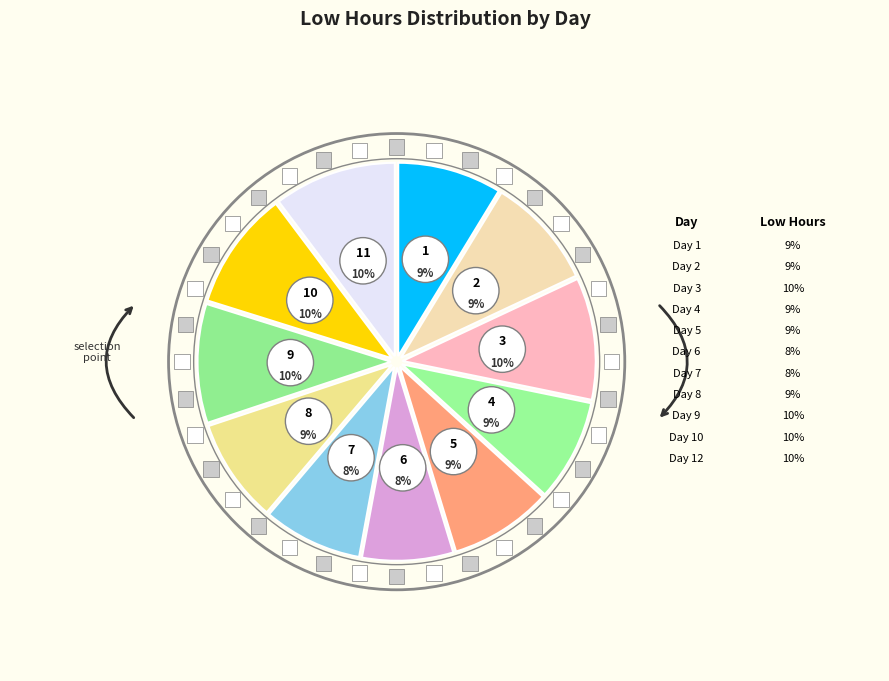

How many segments does this pie chart have?

11